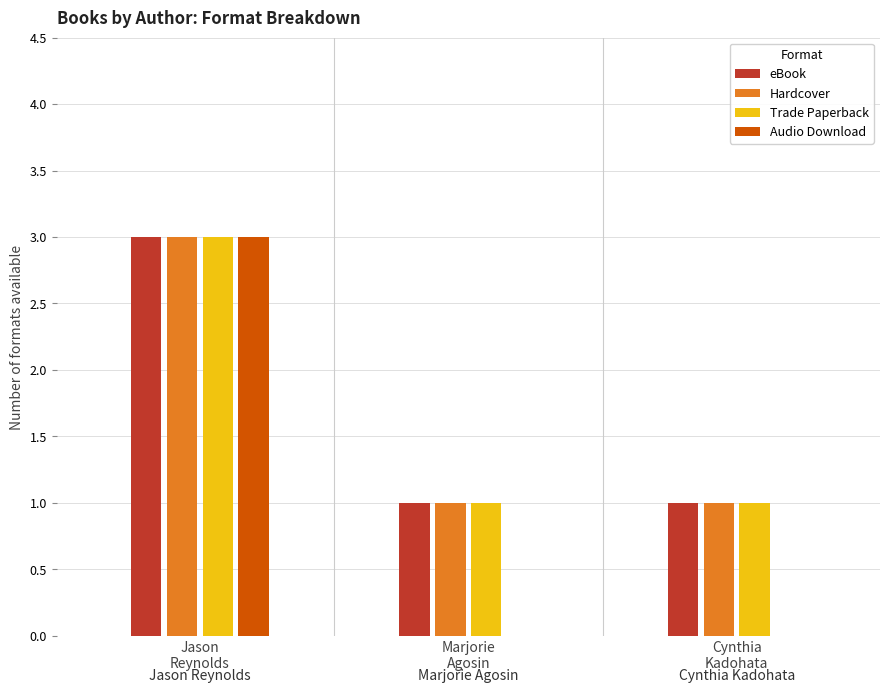

What are all the series names shown in the legend?

eBook, Hardcover, Trade Paperback, Audio Download